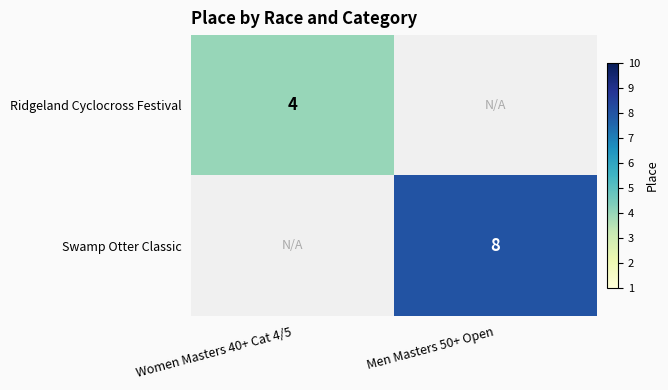

Is it true that Ridgeland Cyclocross Festival equals 2 at Women Masters 40+ Cat 4/5?

False